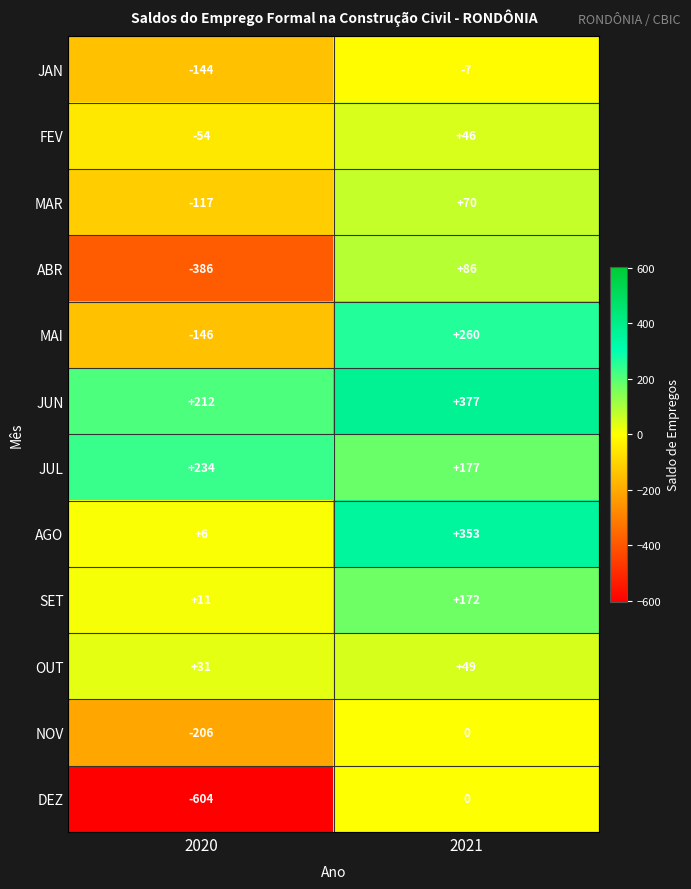

True or false: JUN has a value of 377 at 2021.

True